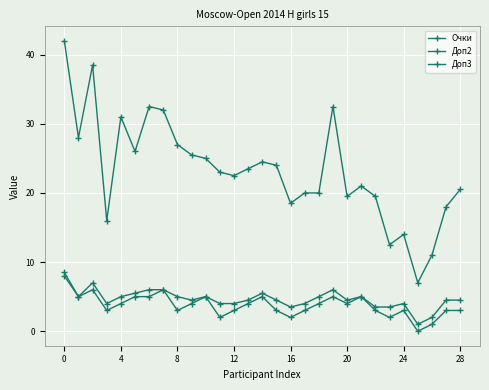

How many lines are shown in the chart?

3